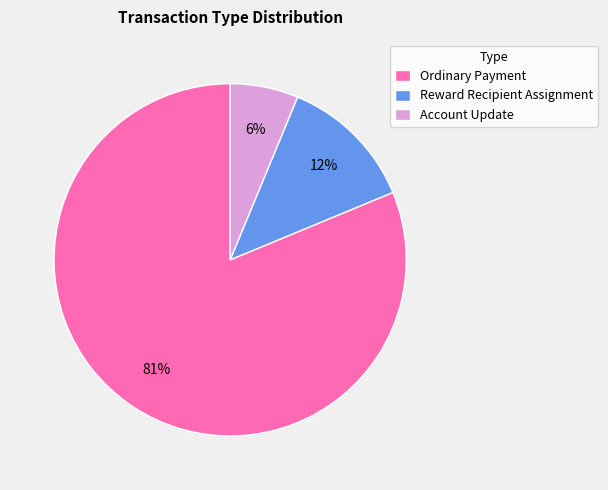

What is the smallest slice in the pie chart?

Account Update